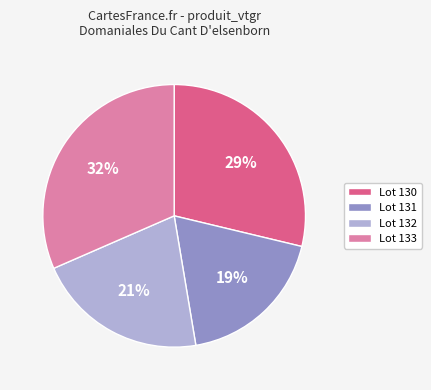

What percentage is the Lot 133 slice, to the nearest percent?

32%